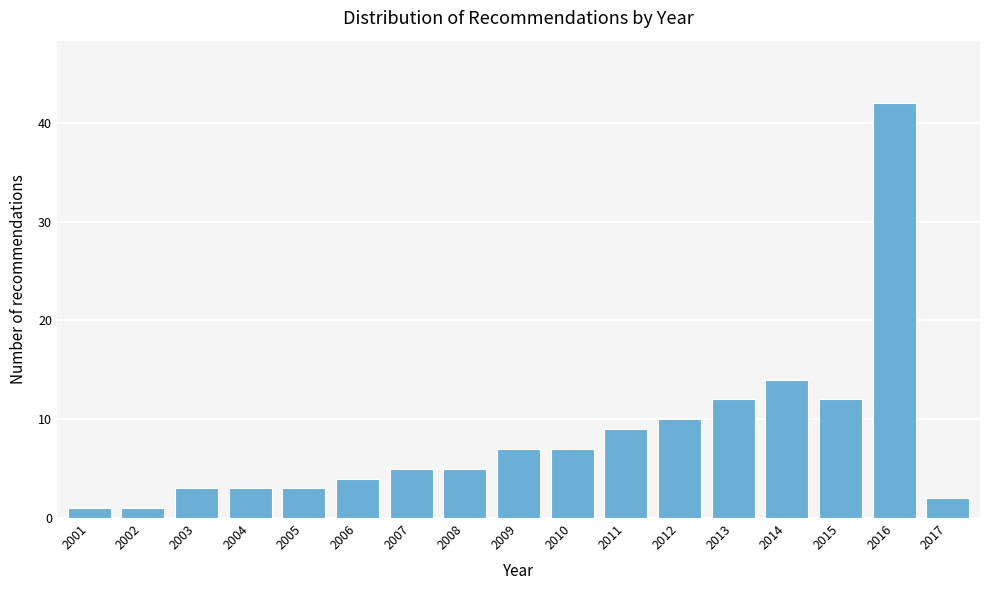

Reading left to right, what are all the values shown in this chart?

1	1	3	3	3	4	5	5	7	7	9	10	12	14	12	42	2